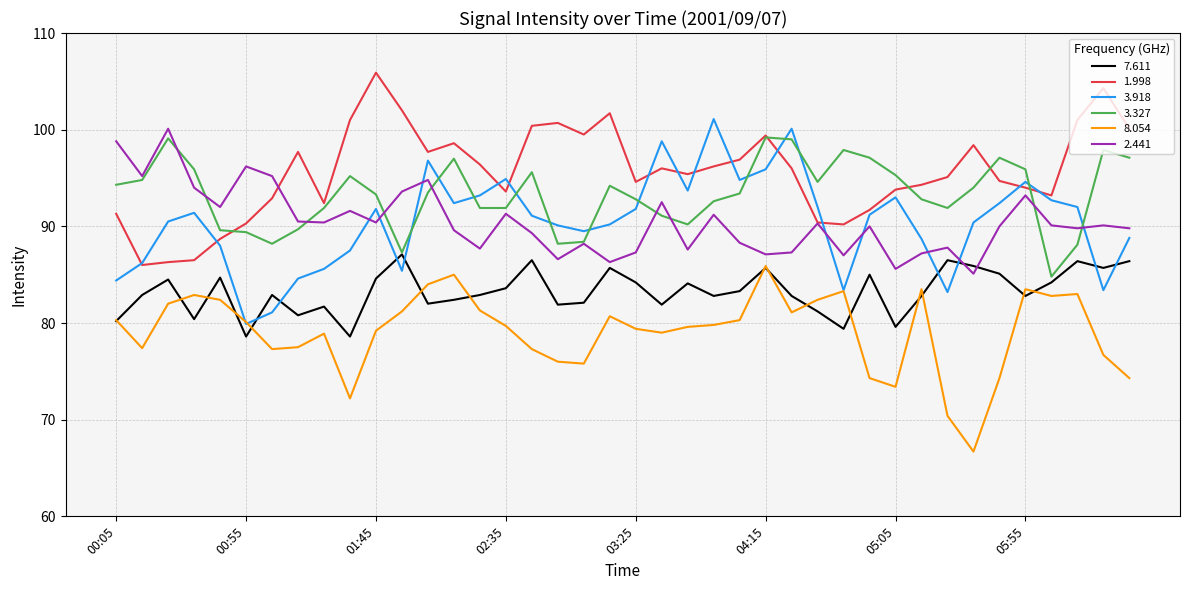

What is the minimum value for 7.611?

78.6